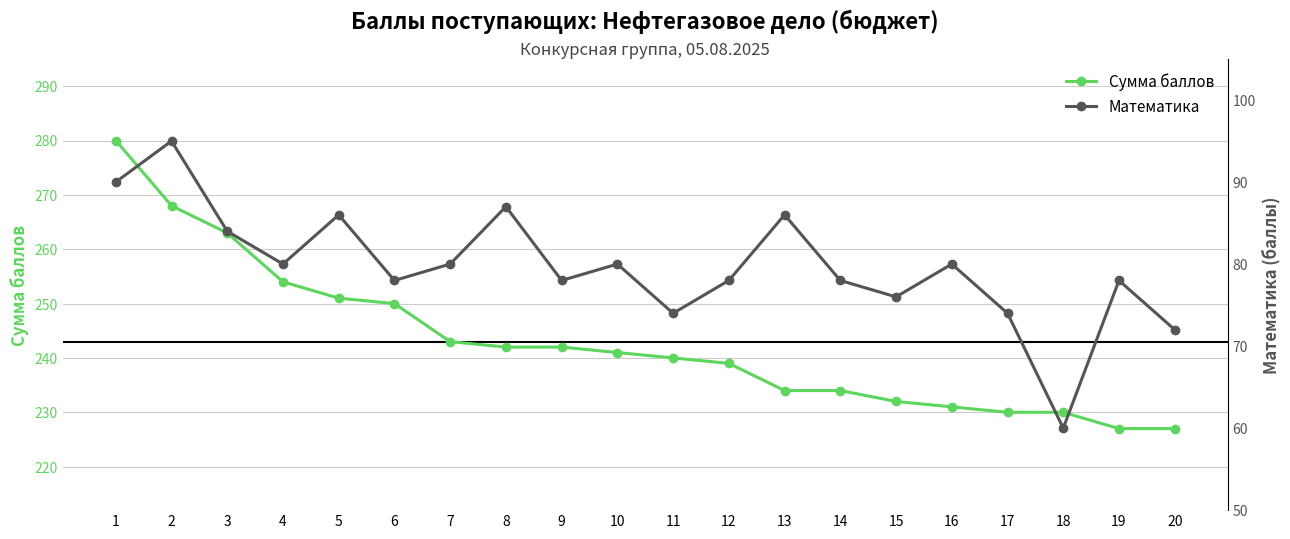

True or false: Сумма баллов has more than 0 interior local peaks.

False